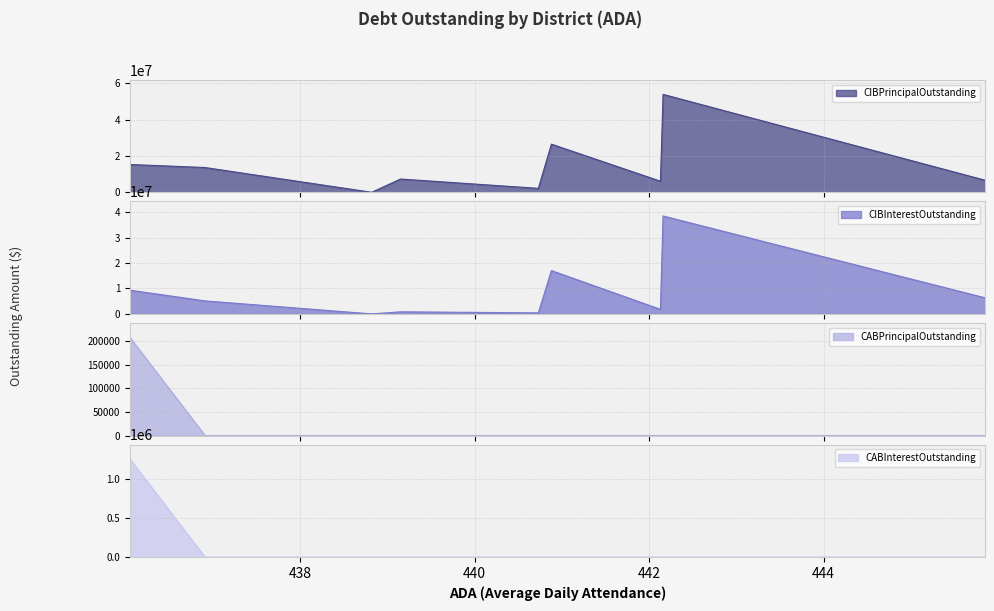

Between Gary ISD and Eula ISD, which series saw the biggest shift?

CIBPrincipalOutstanding